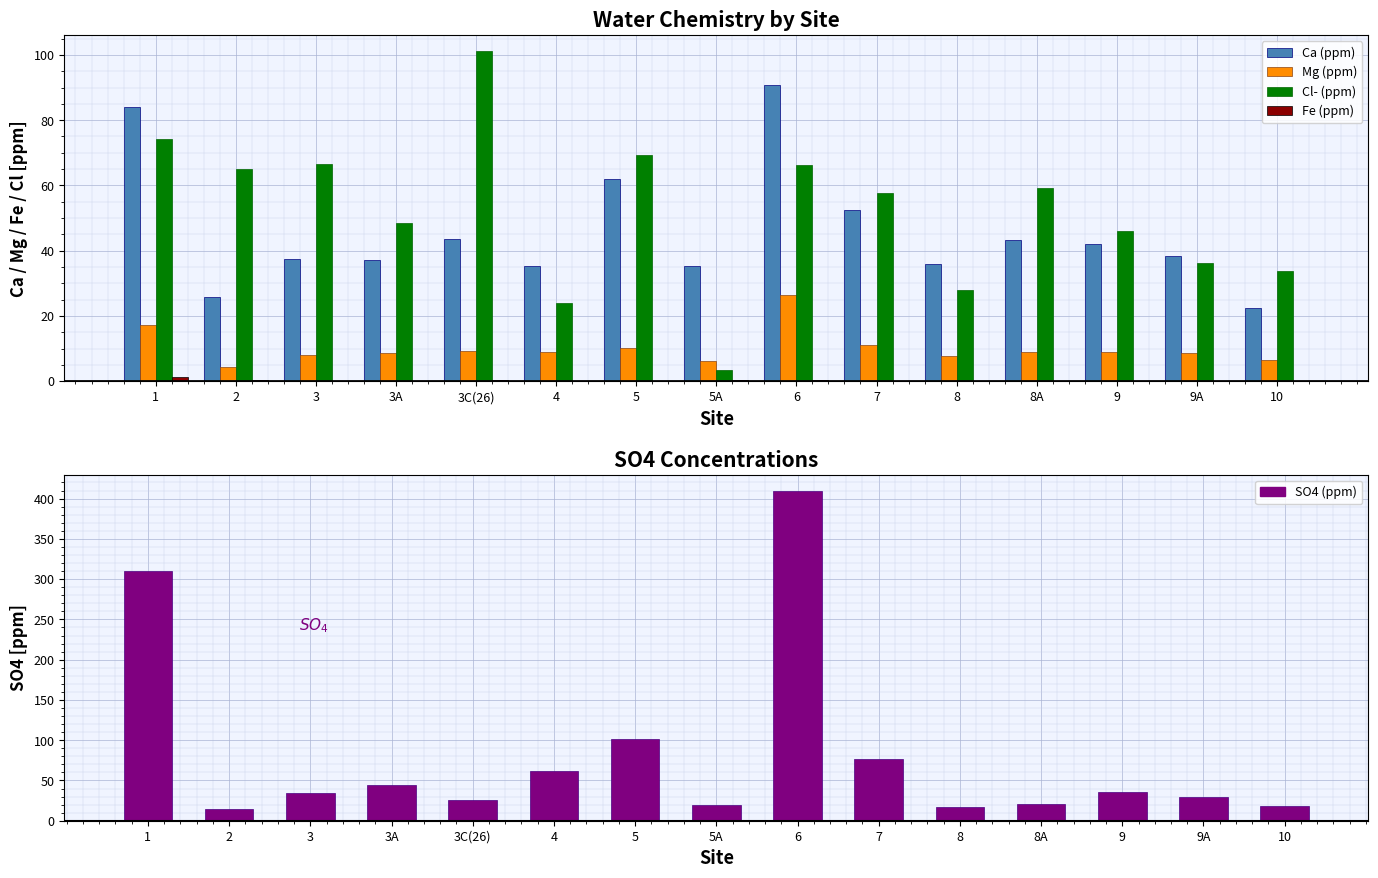

List the labels in order of Ca (ppm) value, largest first.

6, 1, 5, 7, 3C(26), 8A, 9, 9A, 3, 3A, 8, 5A, 4, 2, 10